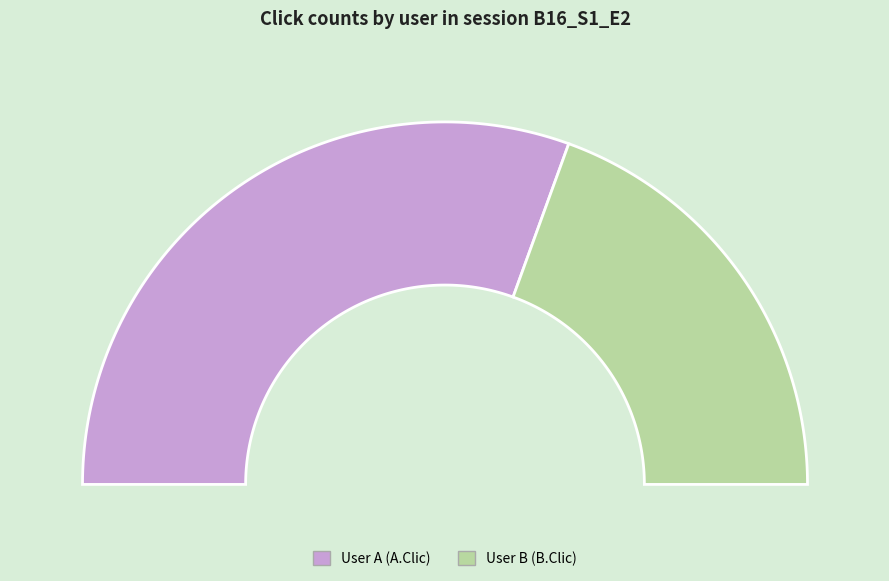

What is the majority slice?

User A (A.Clic)